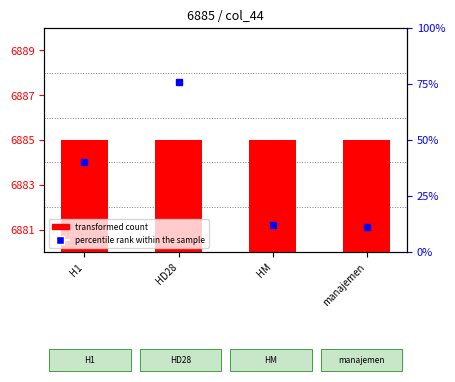

What are all the series names shown in the legend?

transformed count, percentile rank within the sample